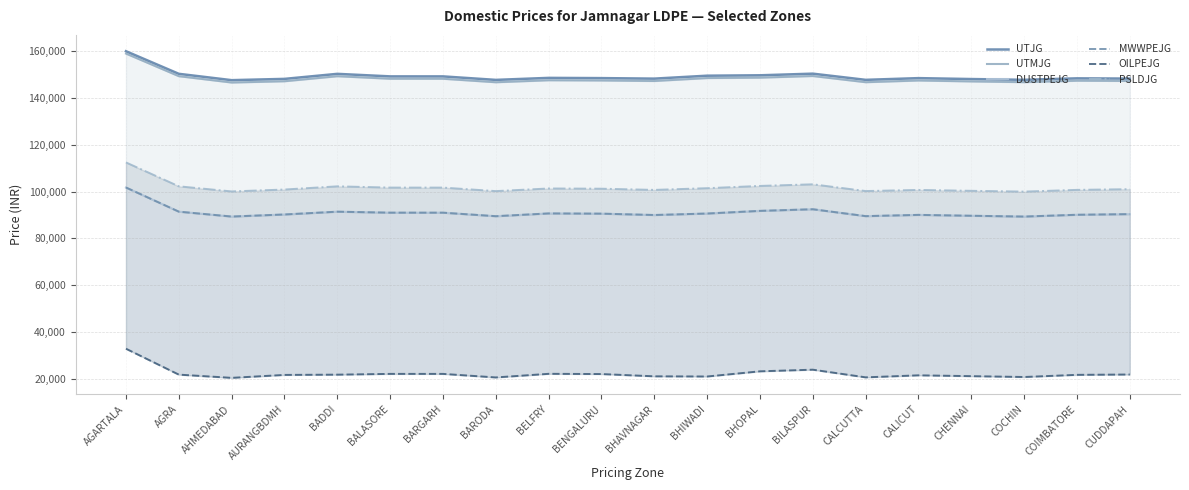

Which label corresponds to the smallest value in the chart?

AHMEDABAD